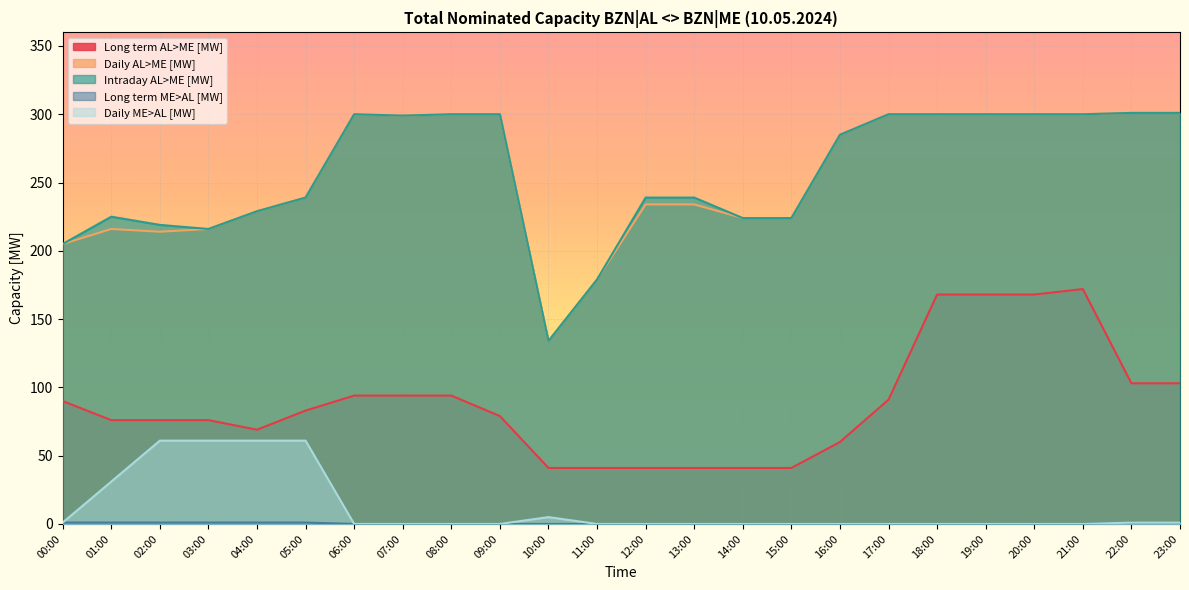

True or false: Daily AL>ME [MW] has a value of 300 at 17:00.

True